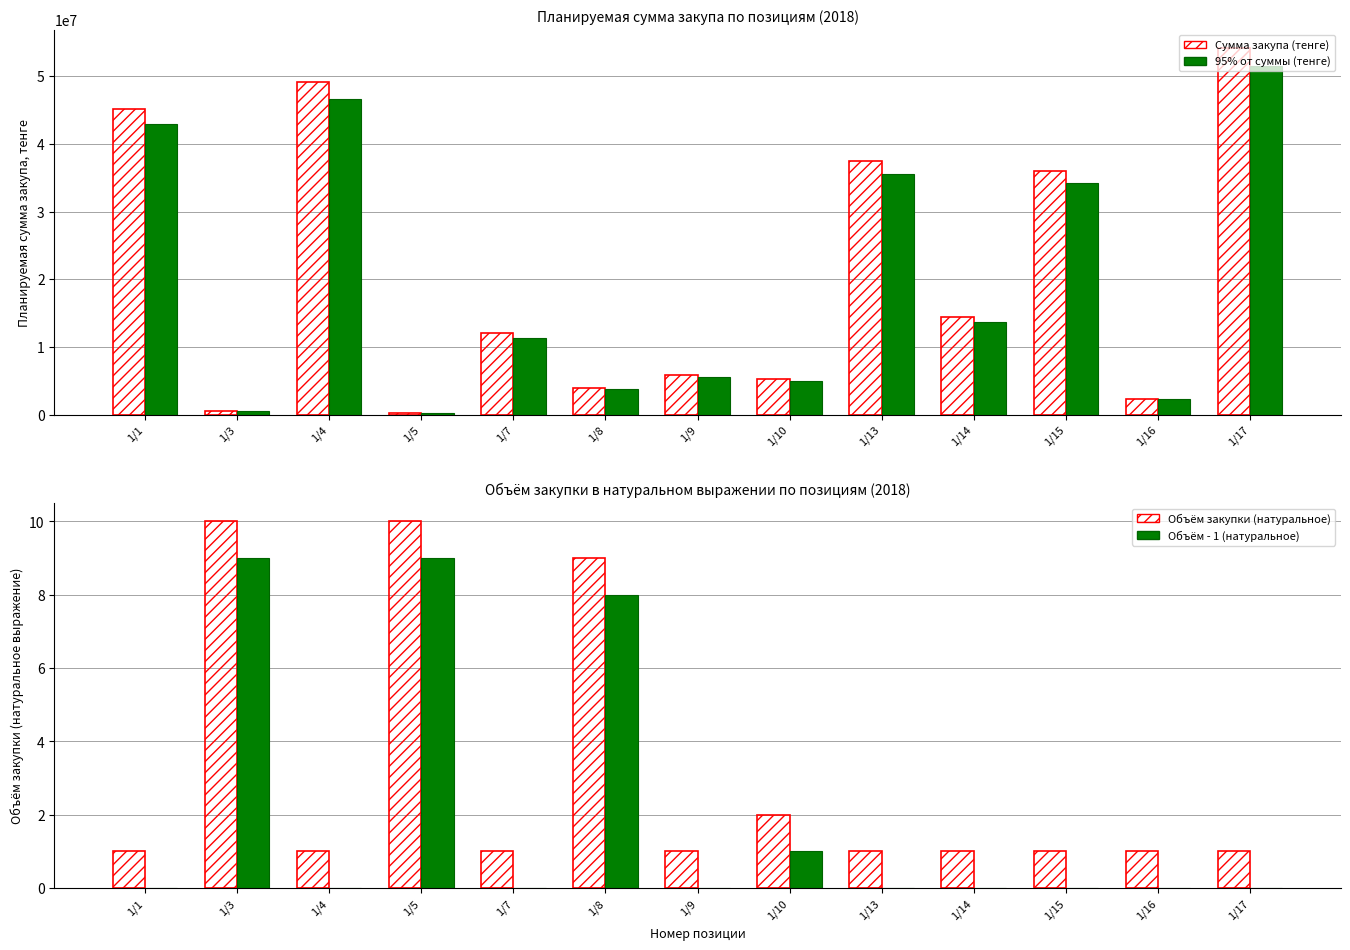

What is the average value of the Планируемая сумма (тенге) series?

20488917.5